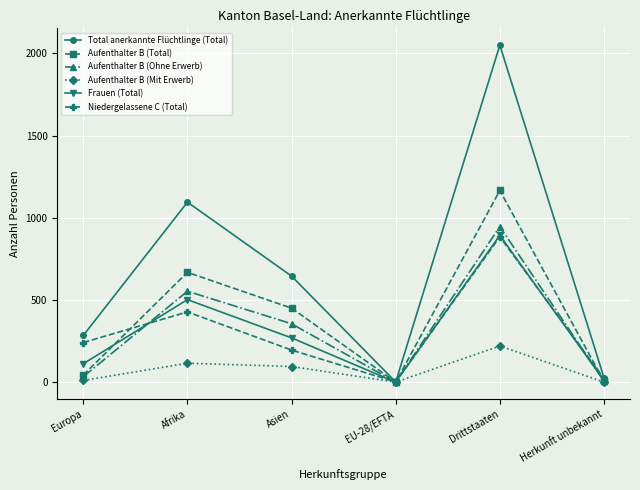

What is the maximum value for Aufenthalter B (Total)?

1166